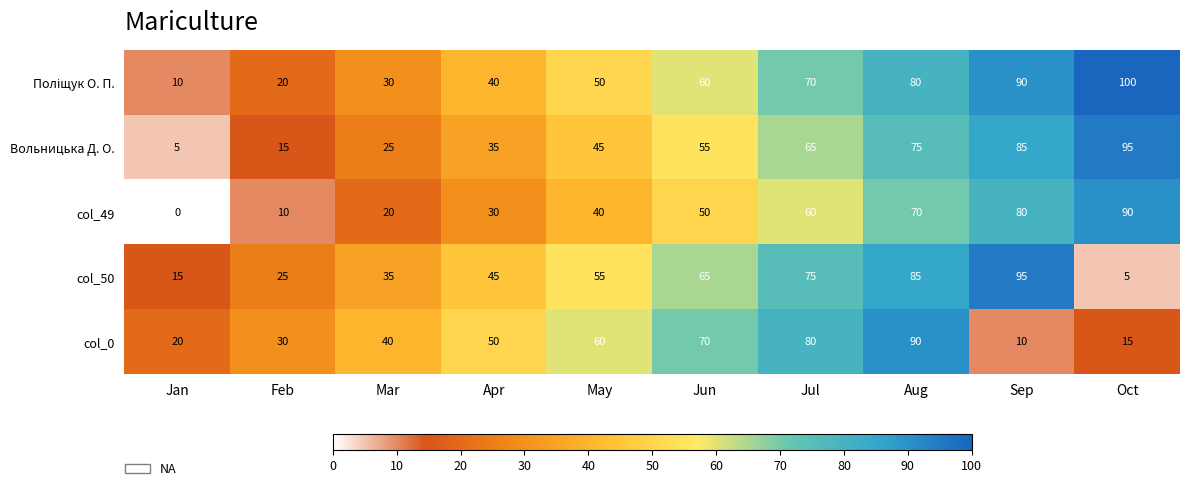

Count the Вольницька Д. О. values in the range 25 to 75.

6